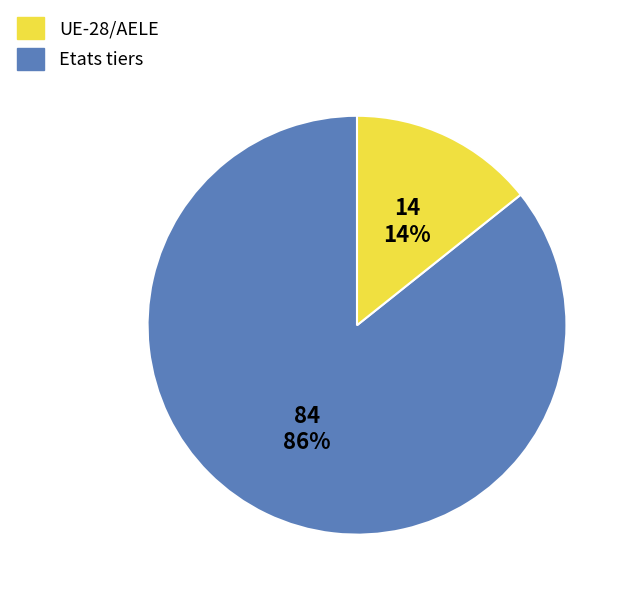

Is the sum of Etats tiers and UE-28/AELE greater than half?

Yes